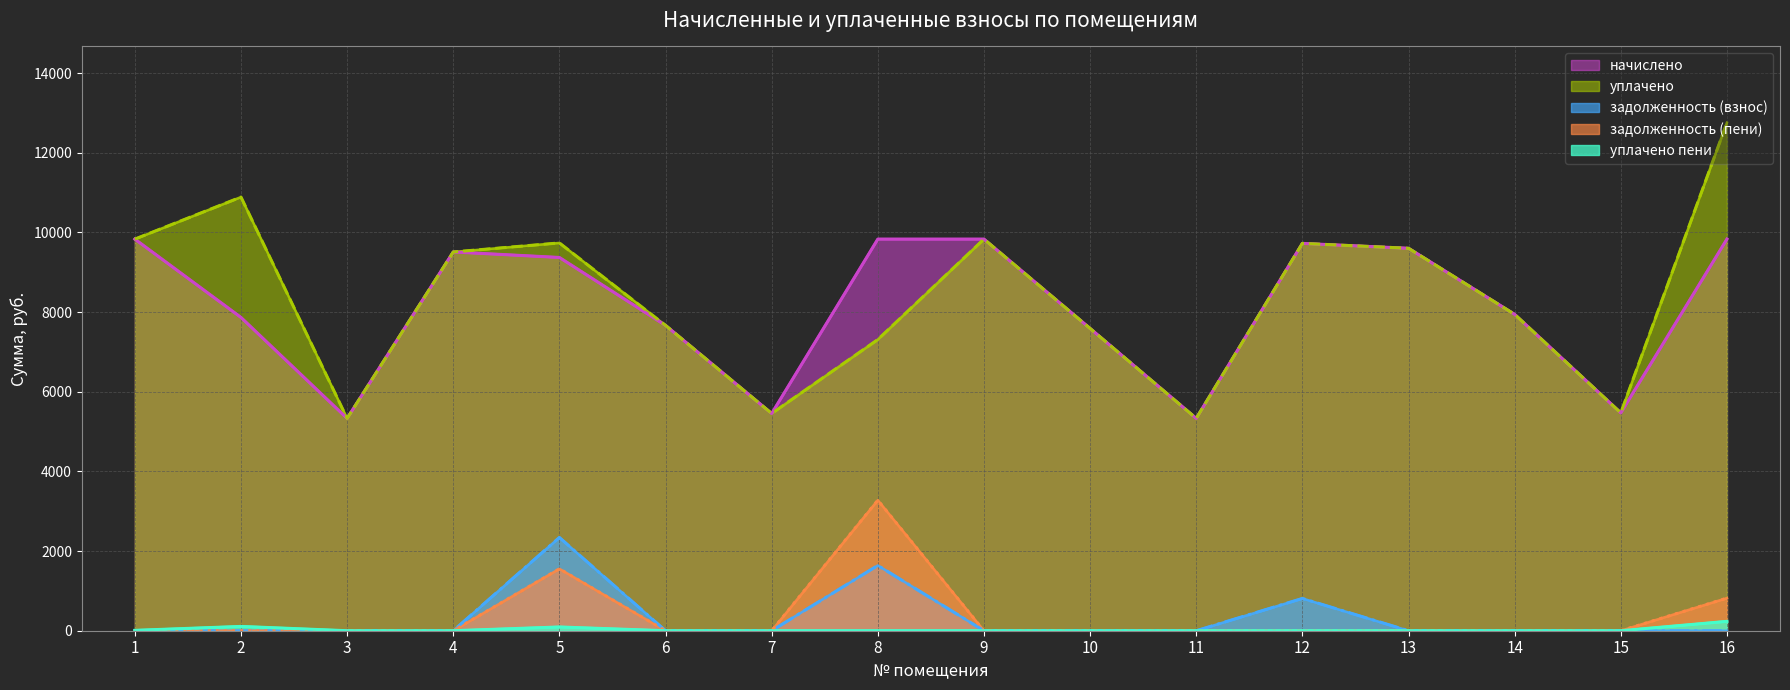

What are all the series names shown in the legend?

начислено, уплачено, задолженность (взнос), задолженность (пени), уплачено пени